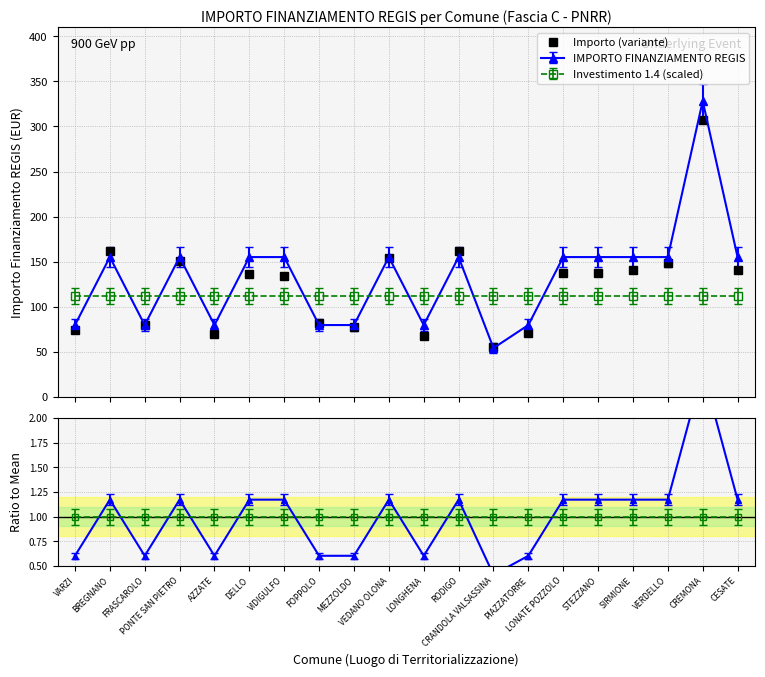

Where does the data first go above 137?

BREGNANO